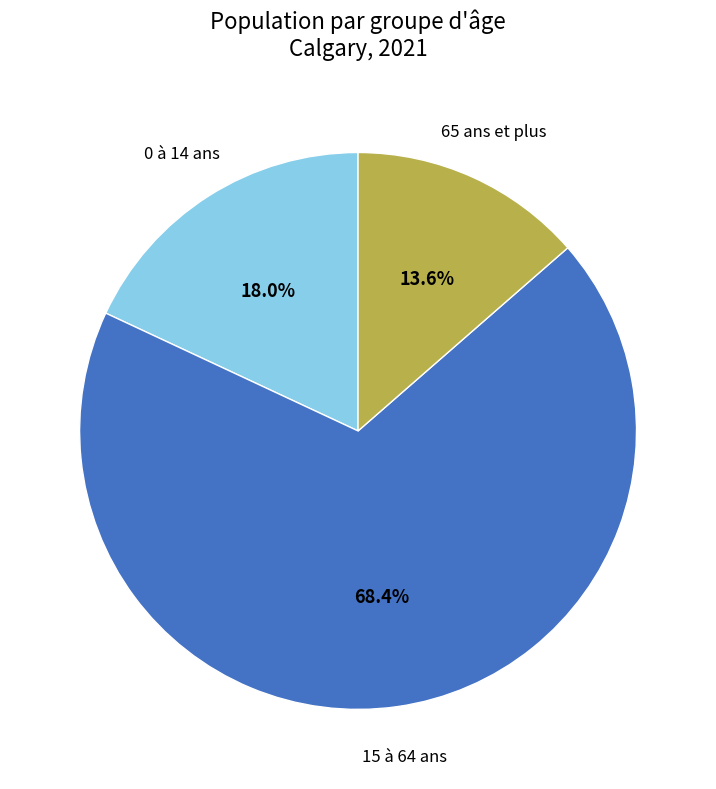

Is there a majority slice in this chart?

Yes